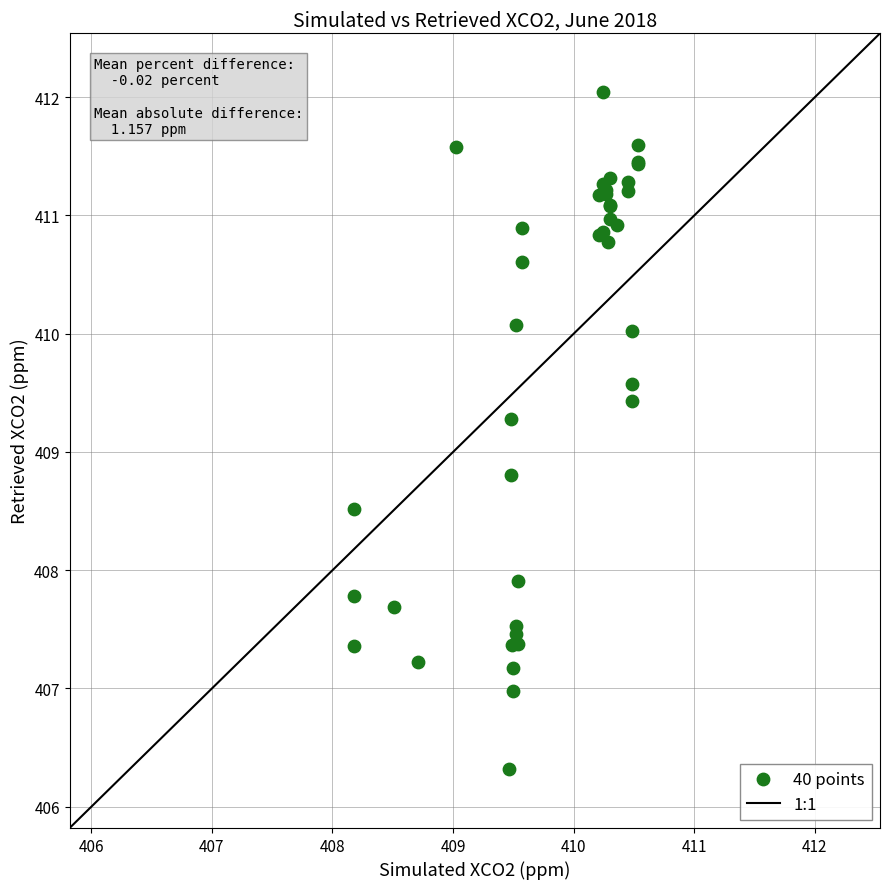

What Y value in the scatter plot is closest to 409?

408.8